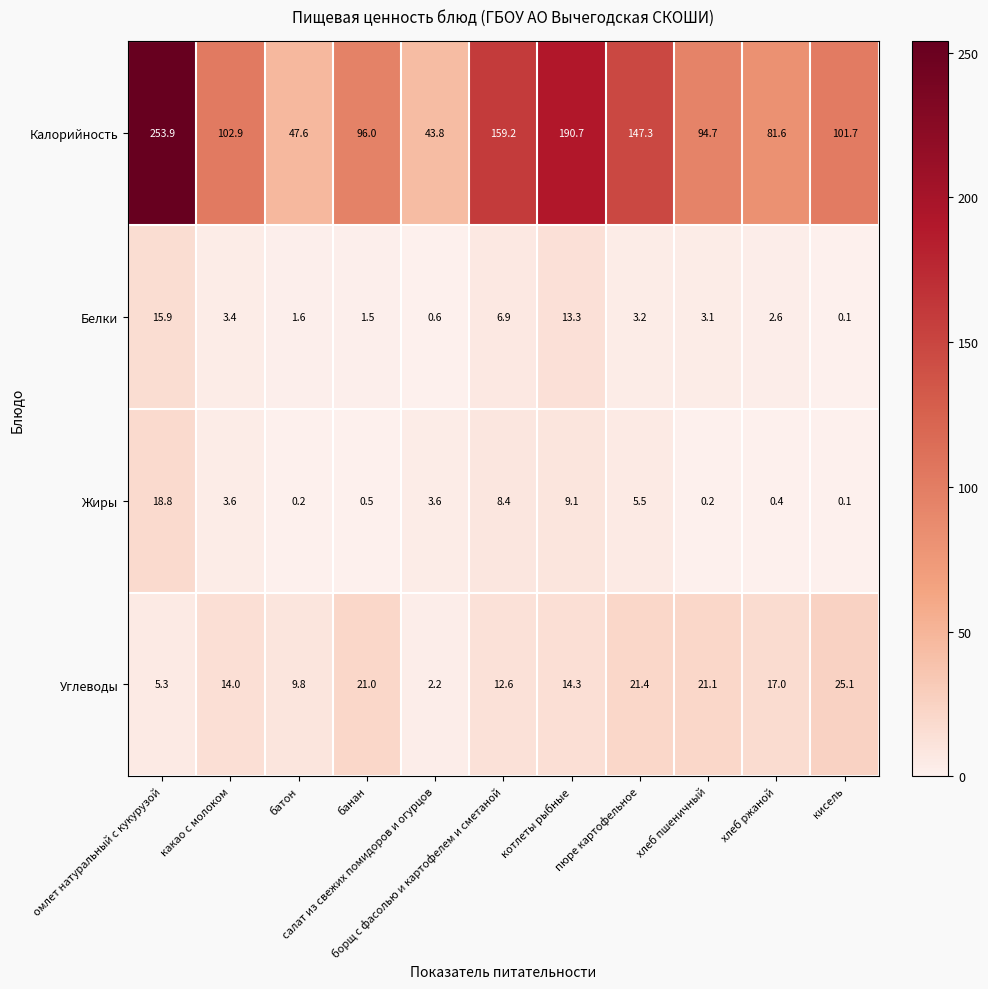

What is the average value of the Жиры series?

4.6